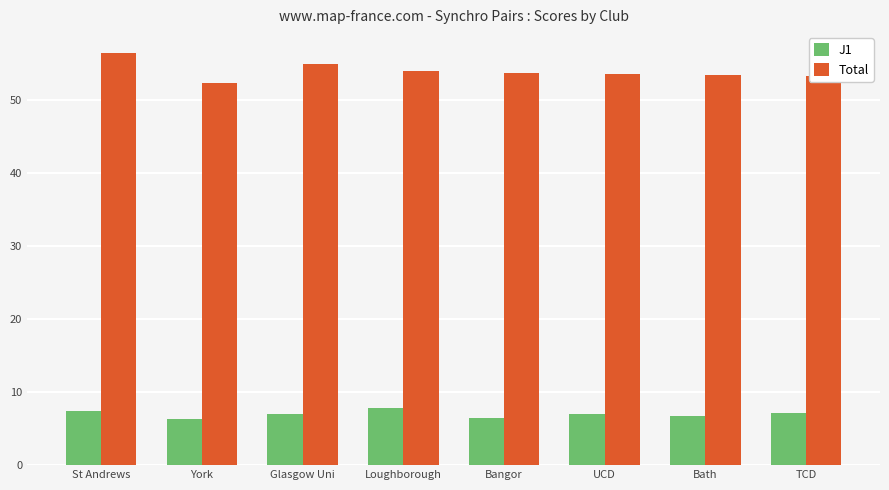

What is the label of the 5th bar from the left?

Bangor